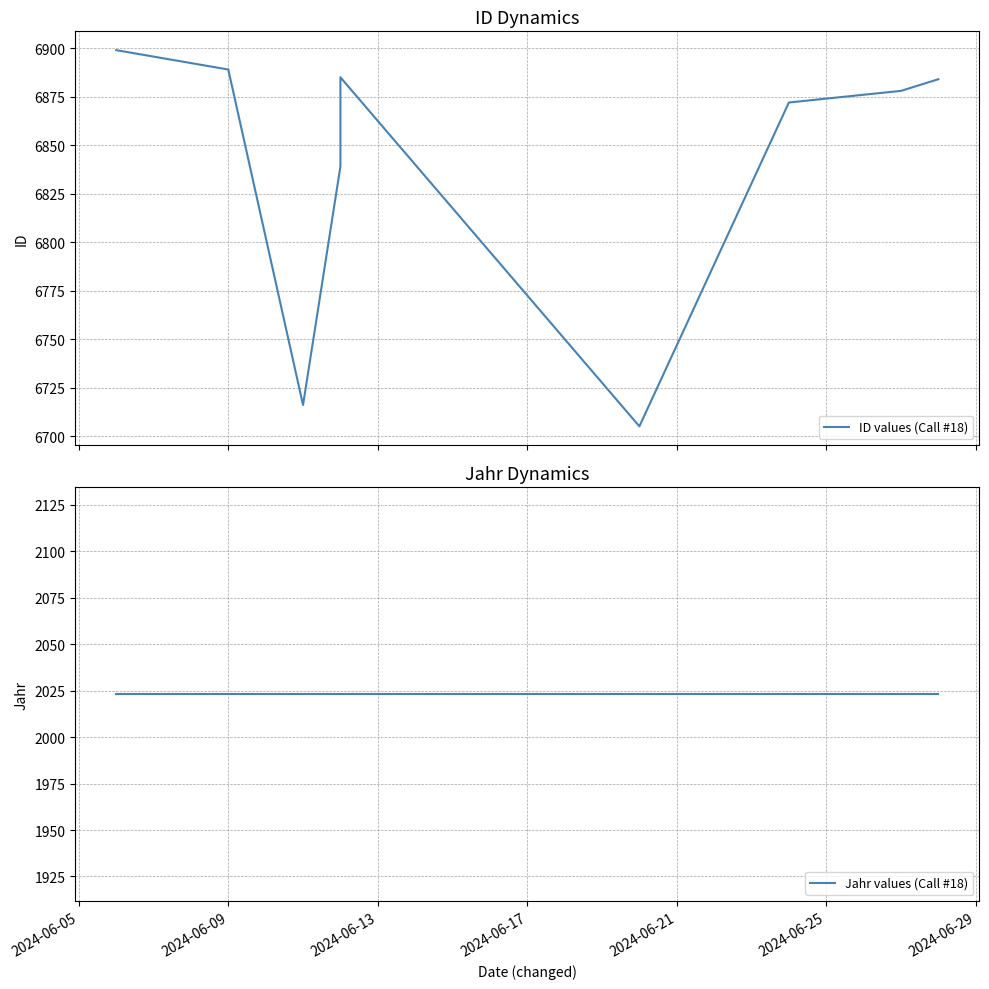

List the series in order of their peak value, lowest first.

Jahr values (Call #18), ID values (Call #18)